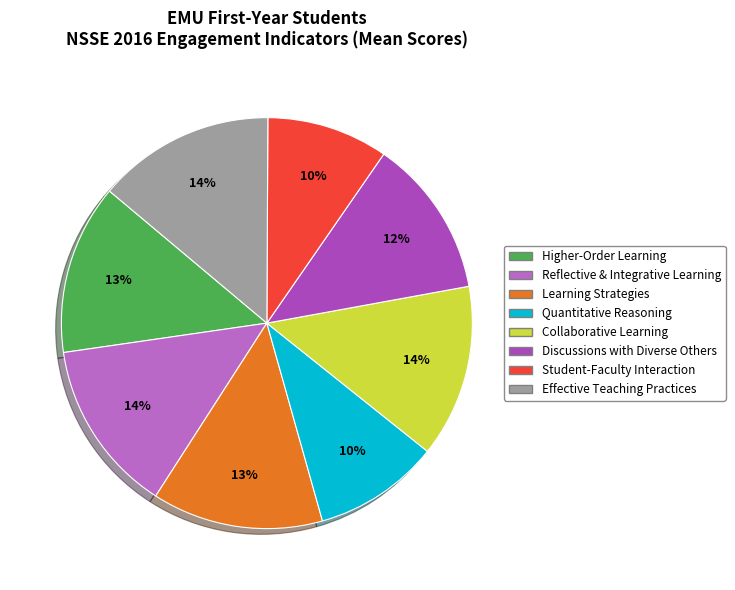

To the nearest percent, what percentage of the pie is Discussions with Diverse Others?

12%